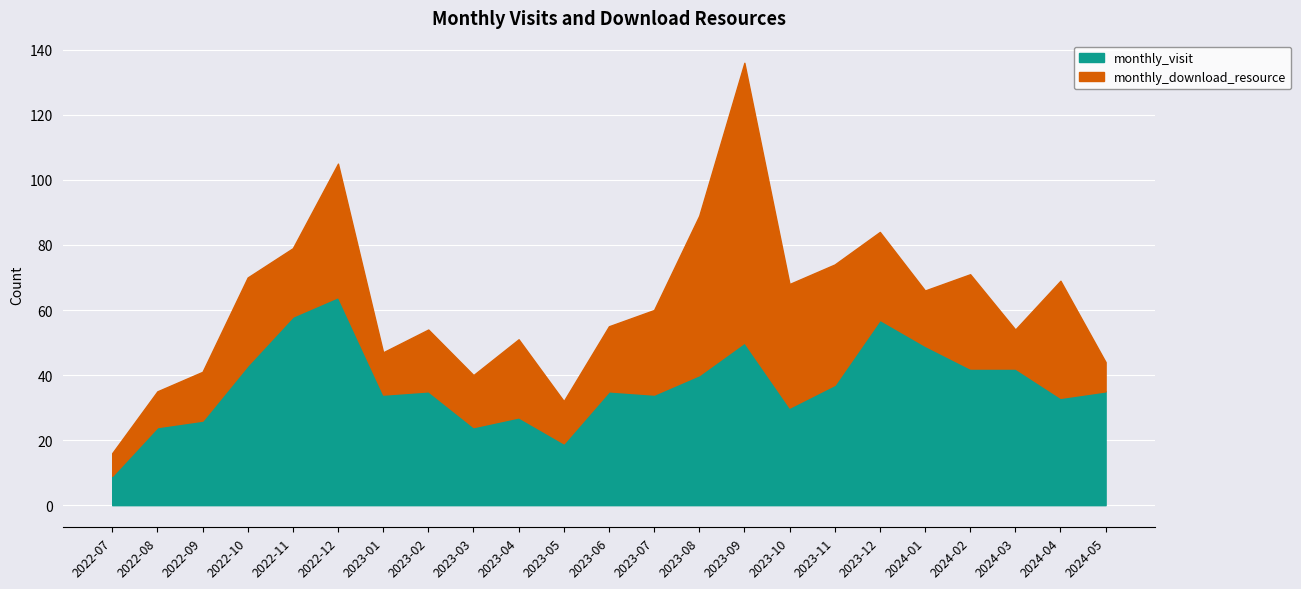

Is it true that the value at 2022-12 is 111?

False